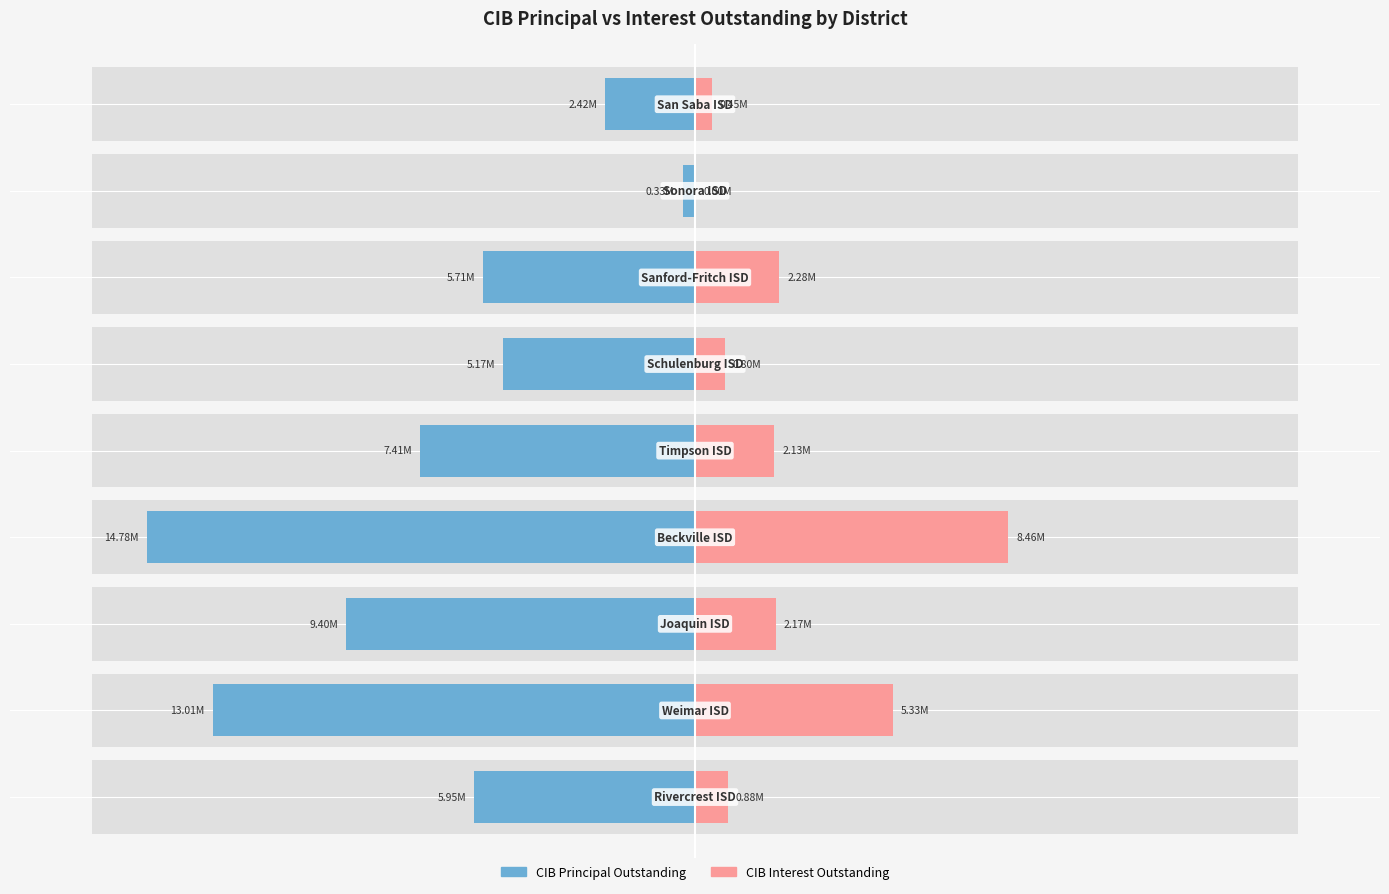

How many bars are there in each group?

2